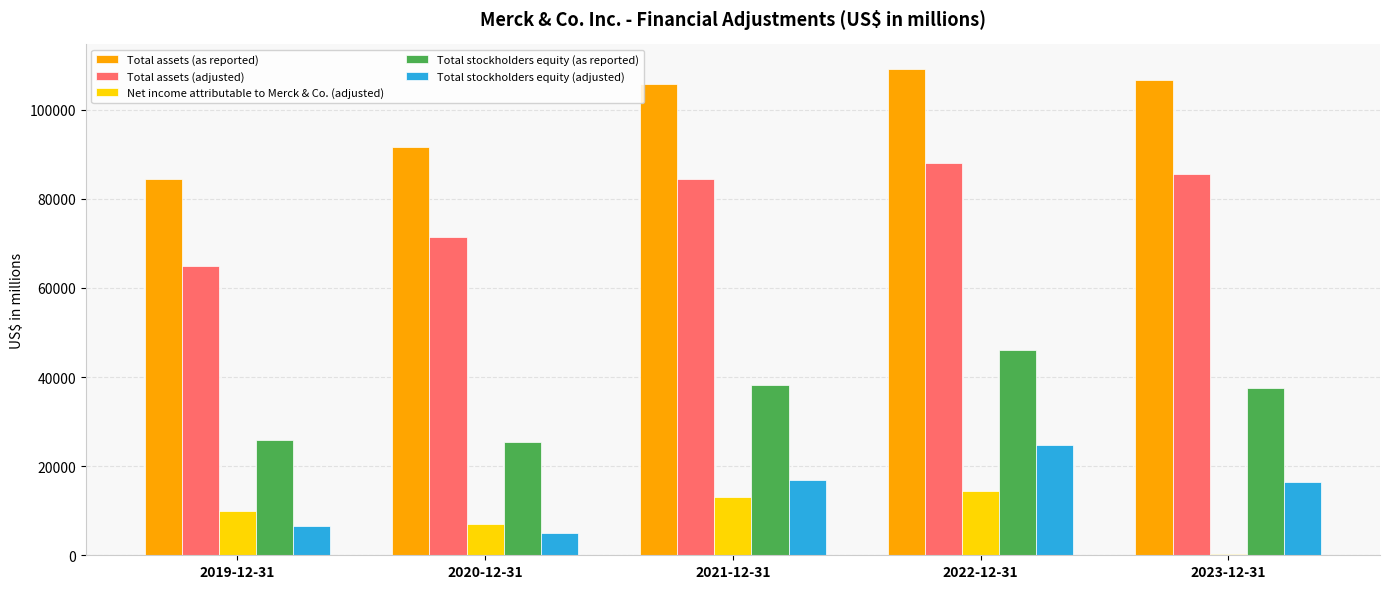

Which series has the largest total across all categories?

Total assets (as reported)